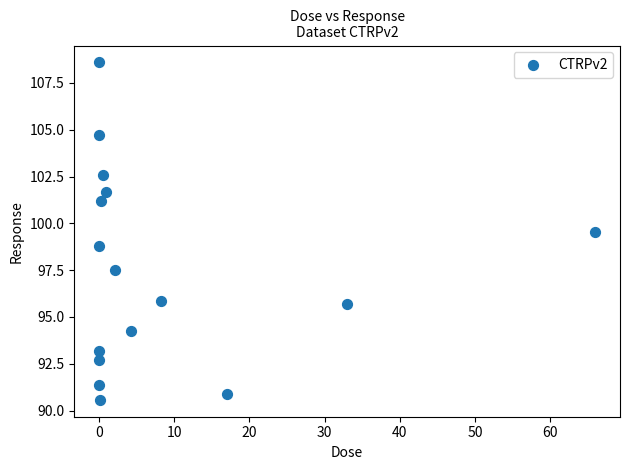

What is the range of X values (max minus min)?

66.0